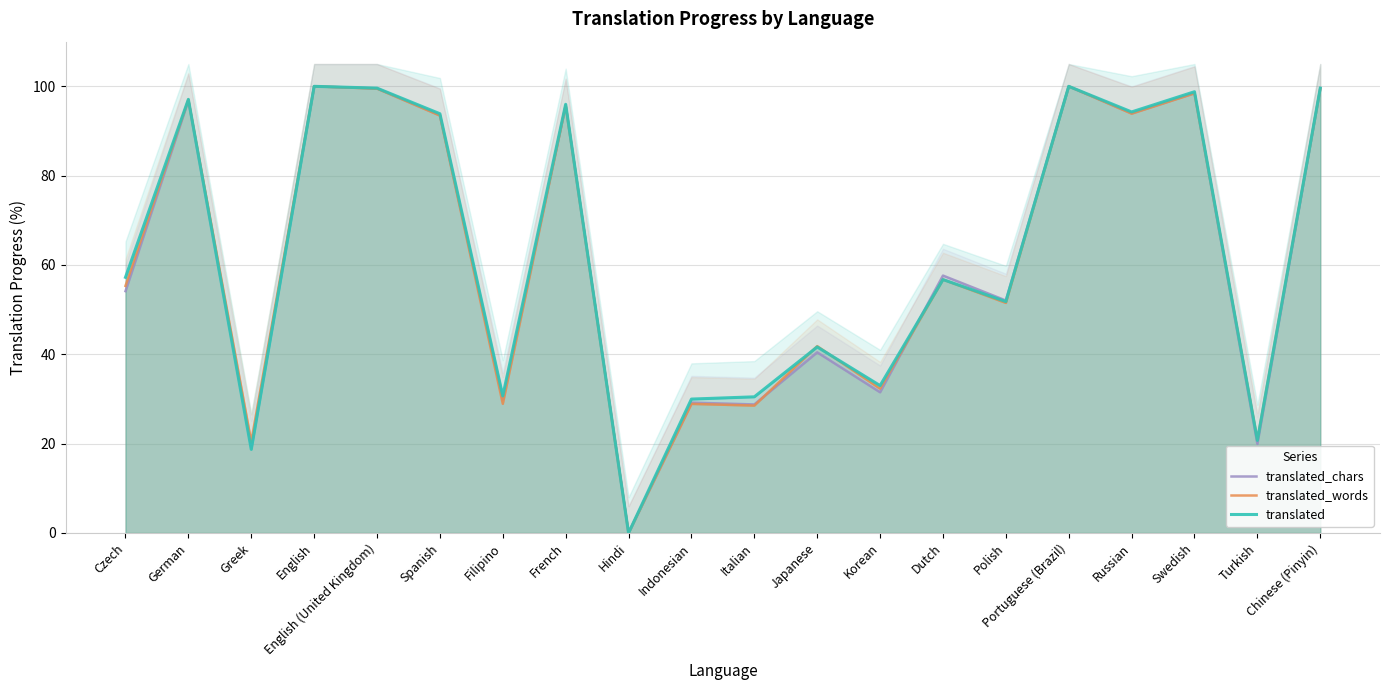

How many categories are shown in the chart?

20